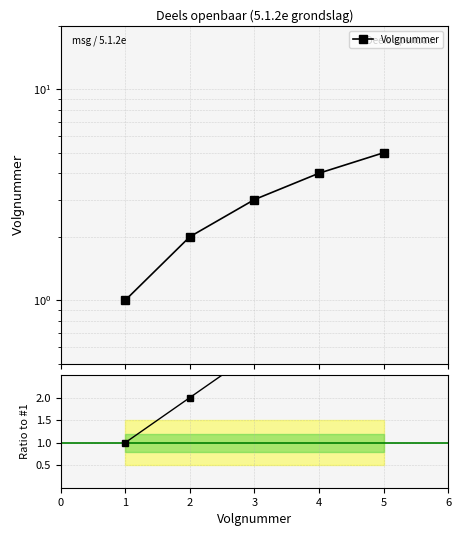

Reading left to right, what are all the values shown in this chart?

Volgnummer: 1	2	3	4	5
Ratio to #1: 1	2	3	4	5